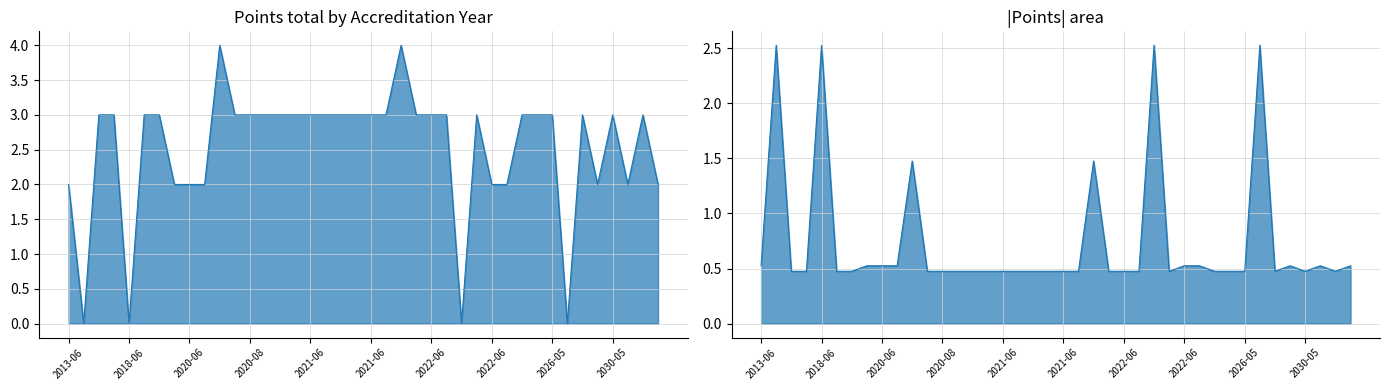

Which has a higher value, 2021-07-01 or 2021-06-22?

2021-07-01